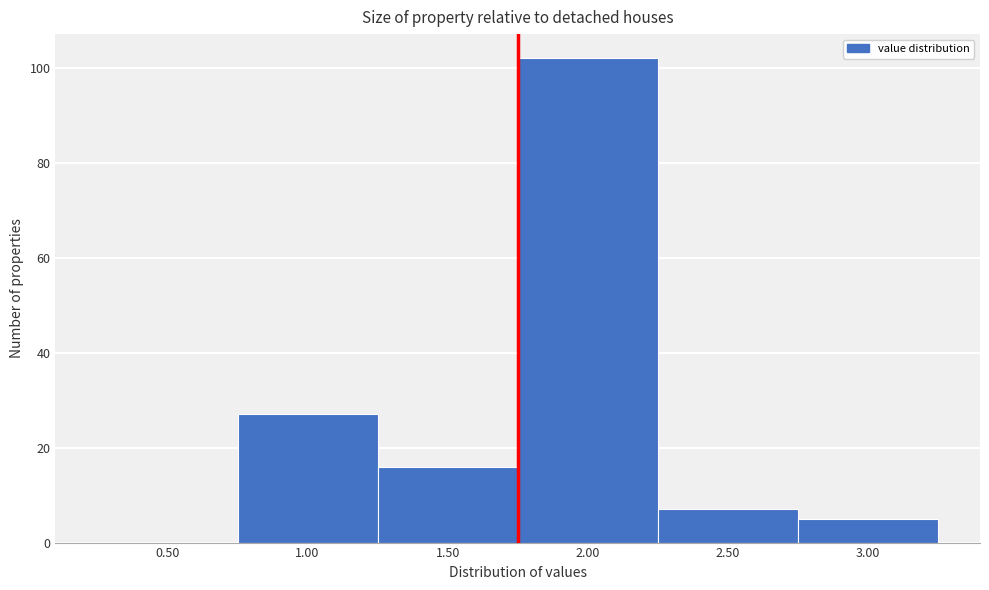

Reading left to right, list all the values displayed in this chart.

0.50=0	1.00=27	1.50=16	2.00=102	2.50=7	3.00=5